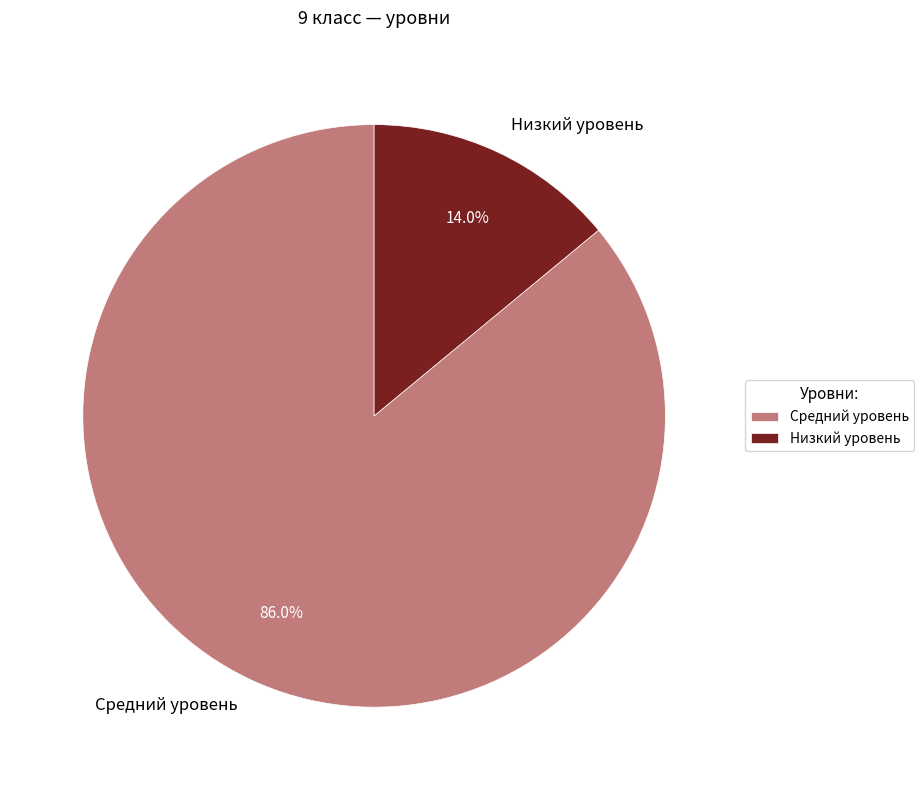

How many segments does this pie chart have?

2